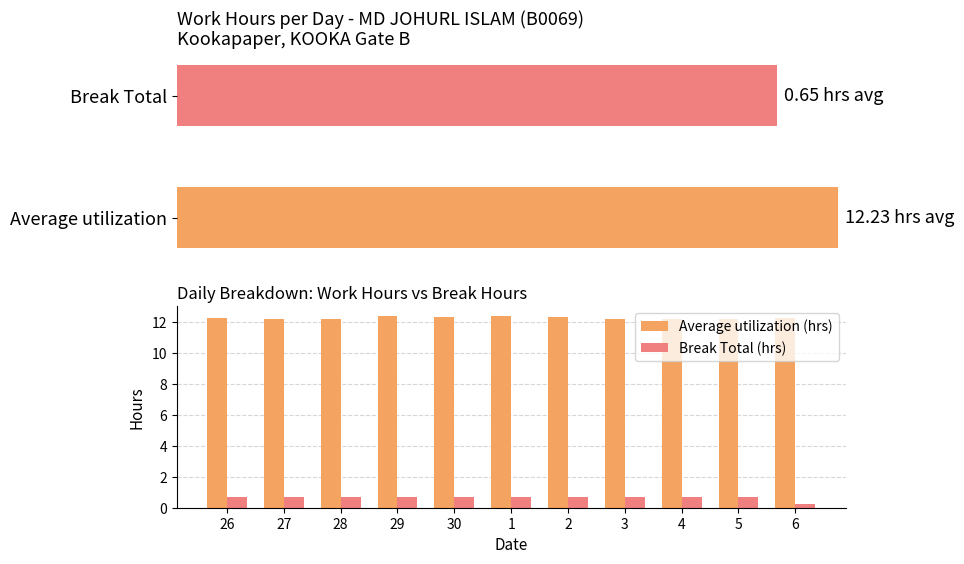

What is the total value across all series at 5?

12.8